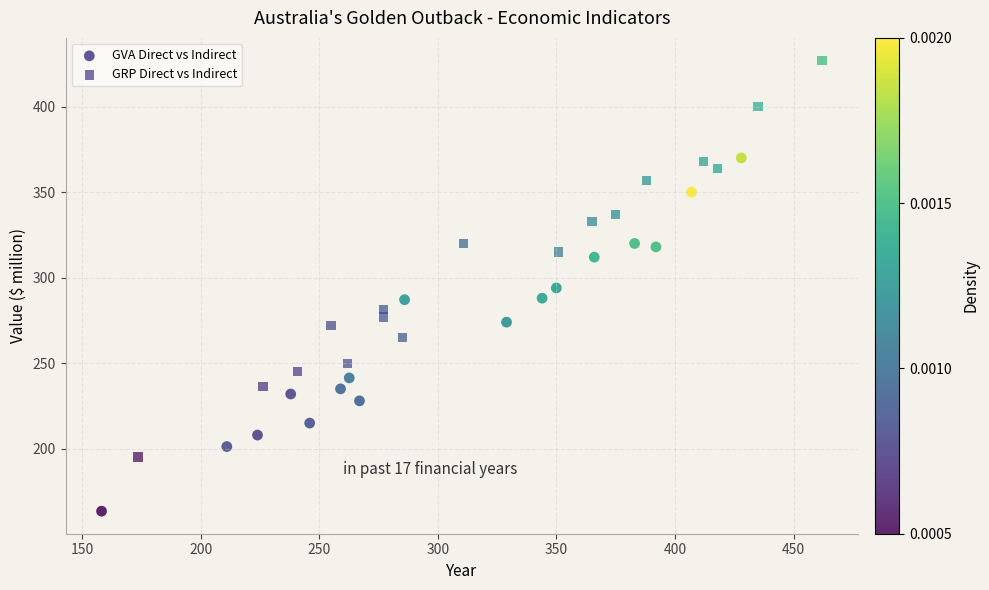

Which series contains the lowest Y value?

GVA Direct vs Indirect